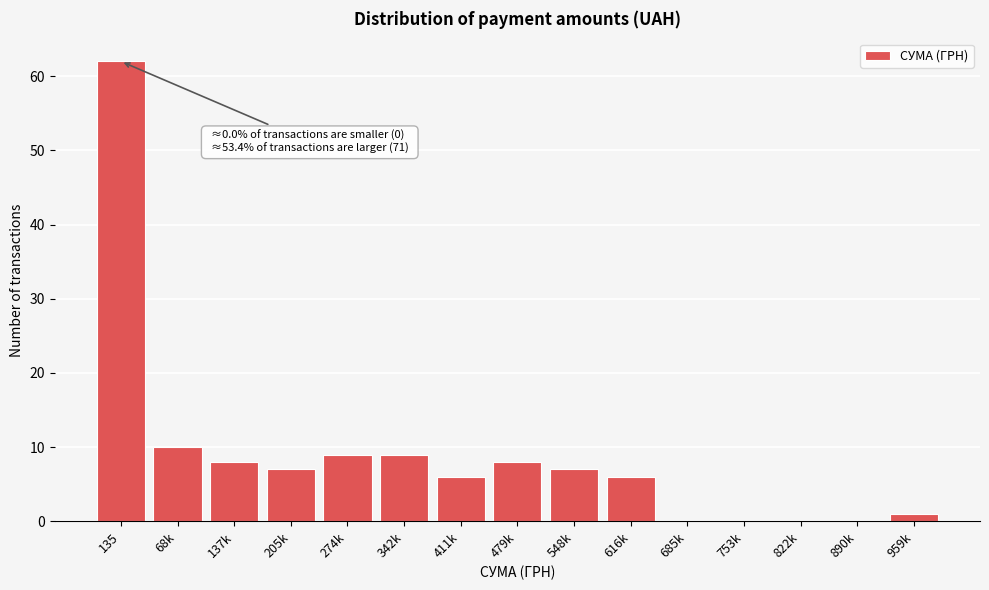

Reading right to left, list all the values displayed in this chart.

959k=1	890k=0	822k=0	753k=0	685k=0	616k=6	548k=7	479k=8	411k=6	342k=9	274k=9	205k=7	137k=8	68k=10	135=62